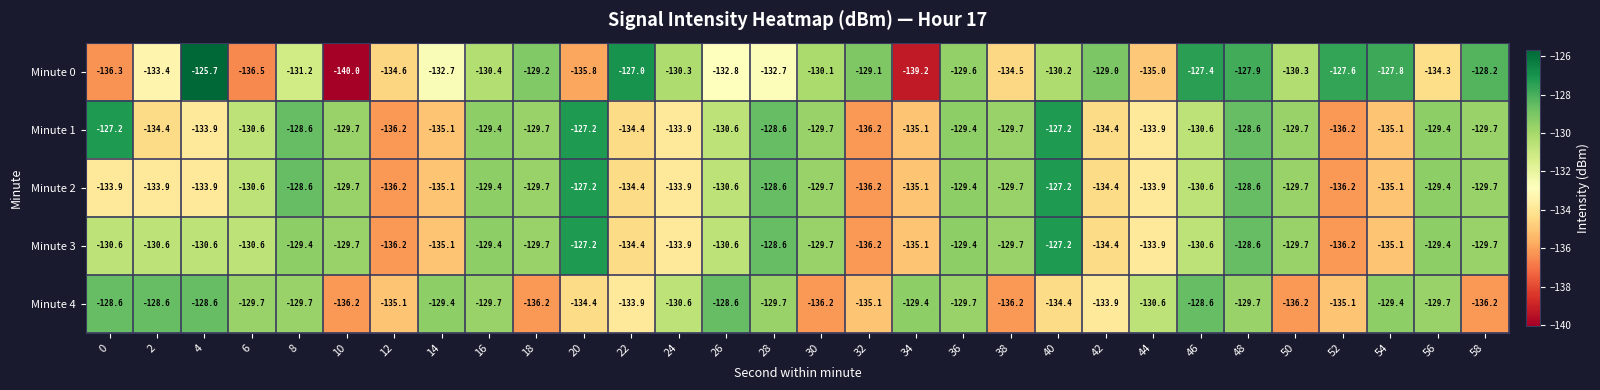

What is the sum of all Minute 4 values?

-3959.4